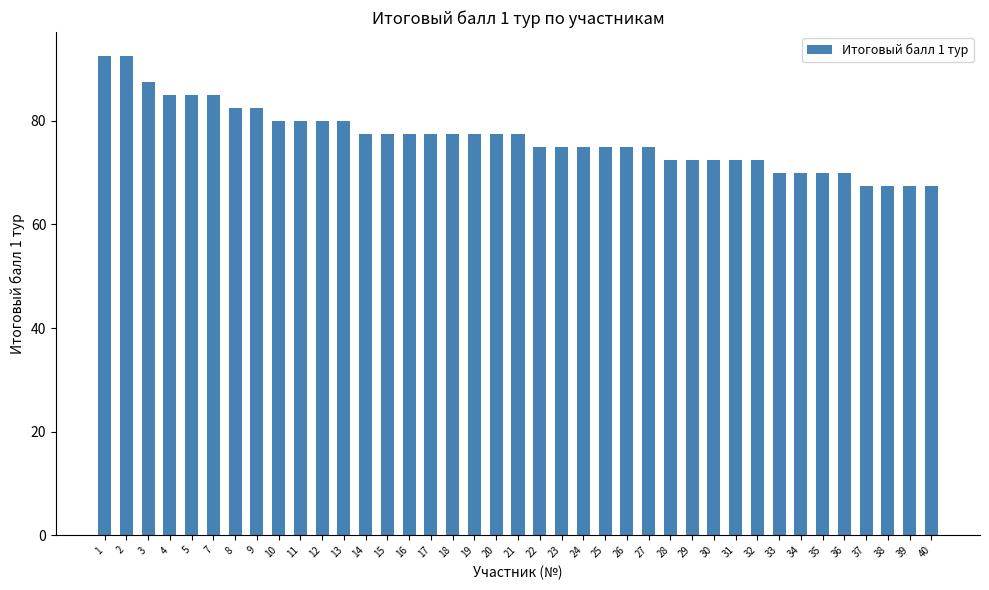

What is the change in value from 16 to 34?

-7.5